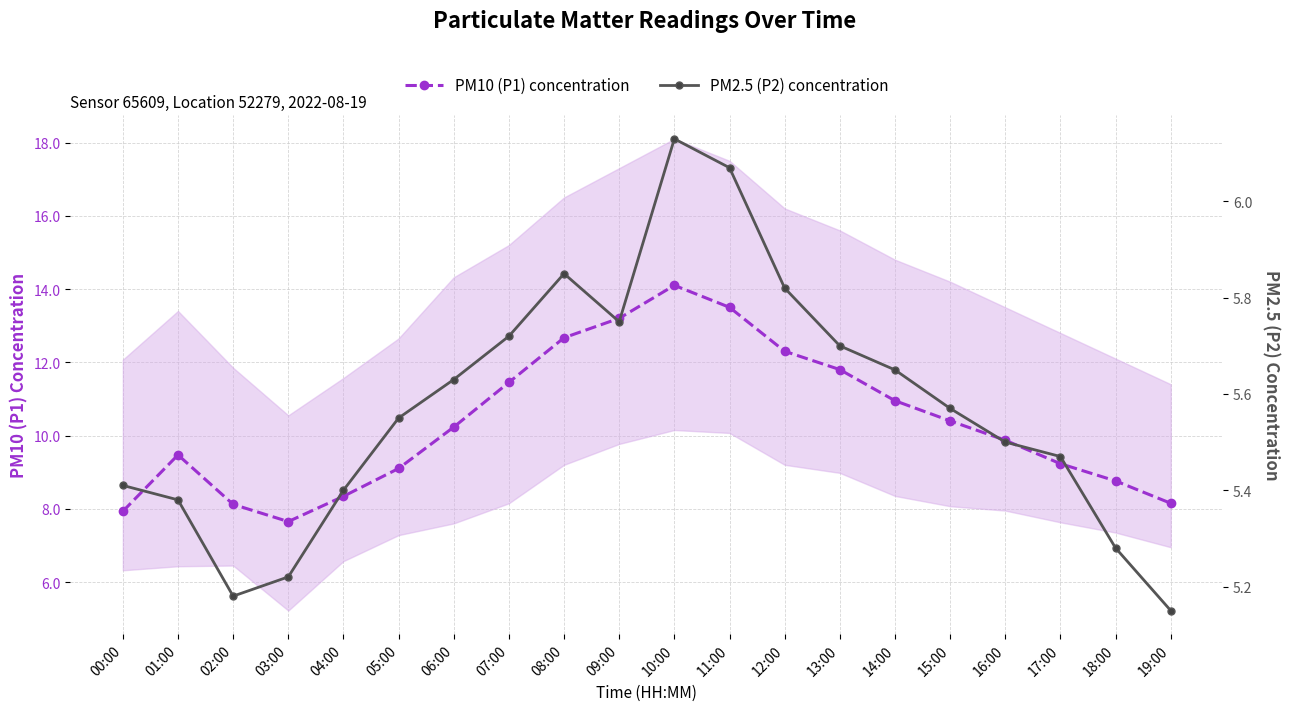

What is the minimum value for PM10 (P1) concentration?

7.7